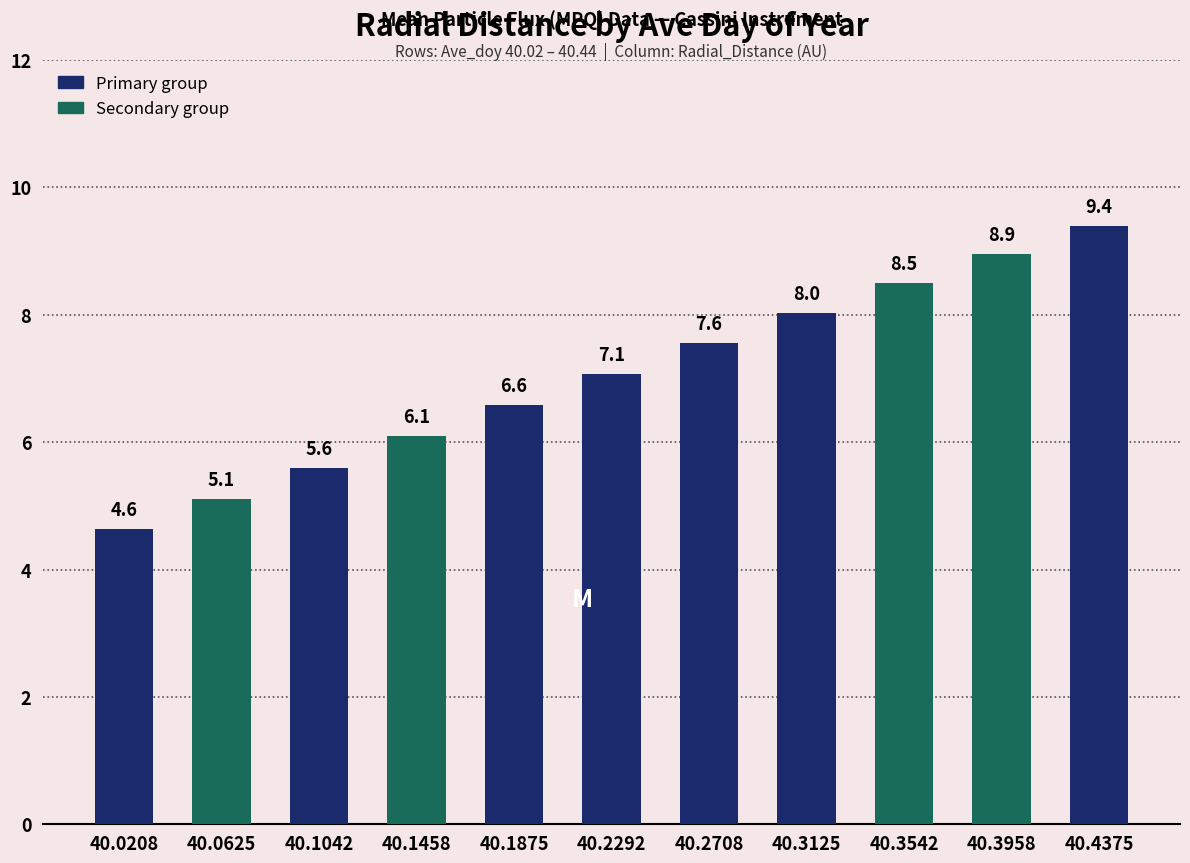

Reading right to left, extract all data points from this chart.

40.4375=9.4	40.3958=8.9	40.3542=8.5	40.3125=8.0	40.2708=7.6	40.2292=7.1	40.1875=6.6	40.1458=6.1	40.1042=5.6	40.0625=5.1	40.0208=4.6